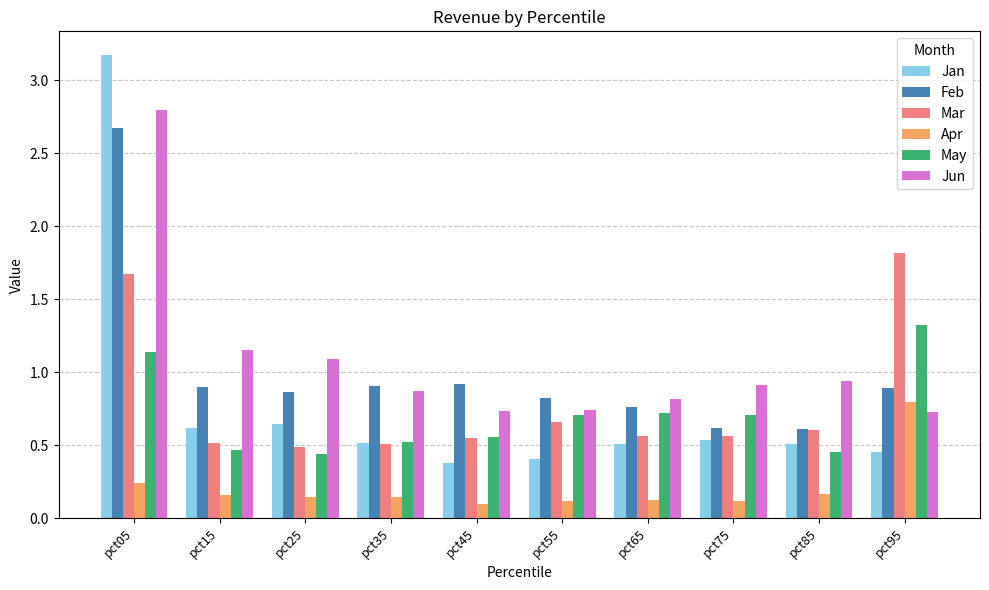

What is the difference between the maximum and minimum values in the Jun series?

2.1